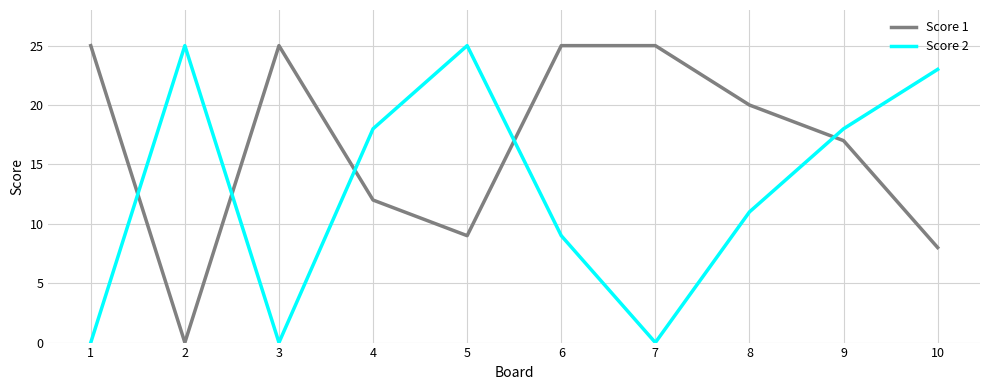

Reading left to right, what are all the values shown in this chart?

Score 1: 25	0	25	12	9	25	25	20	17	8
Score 2: 0	25	0	18	25	9	0	11	18	23